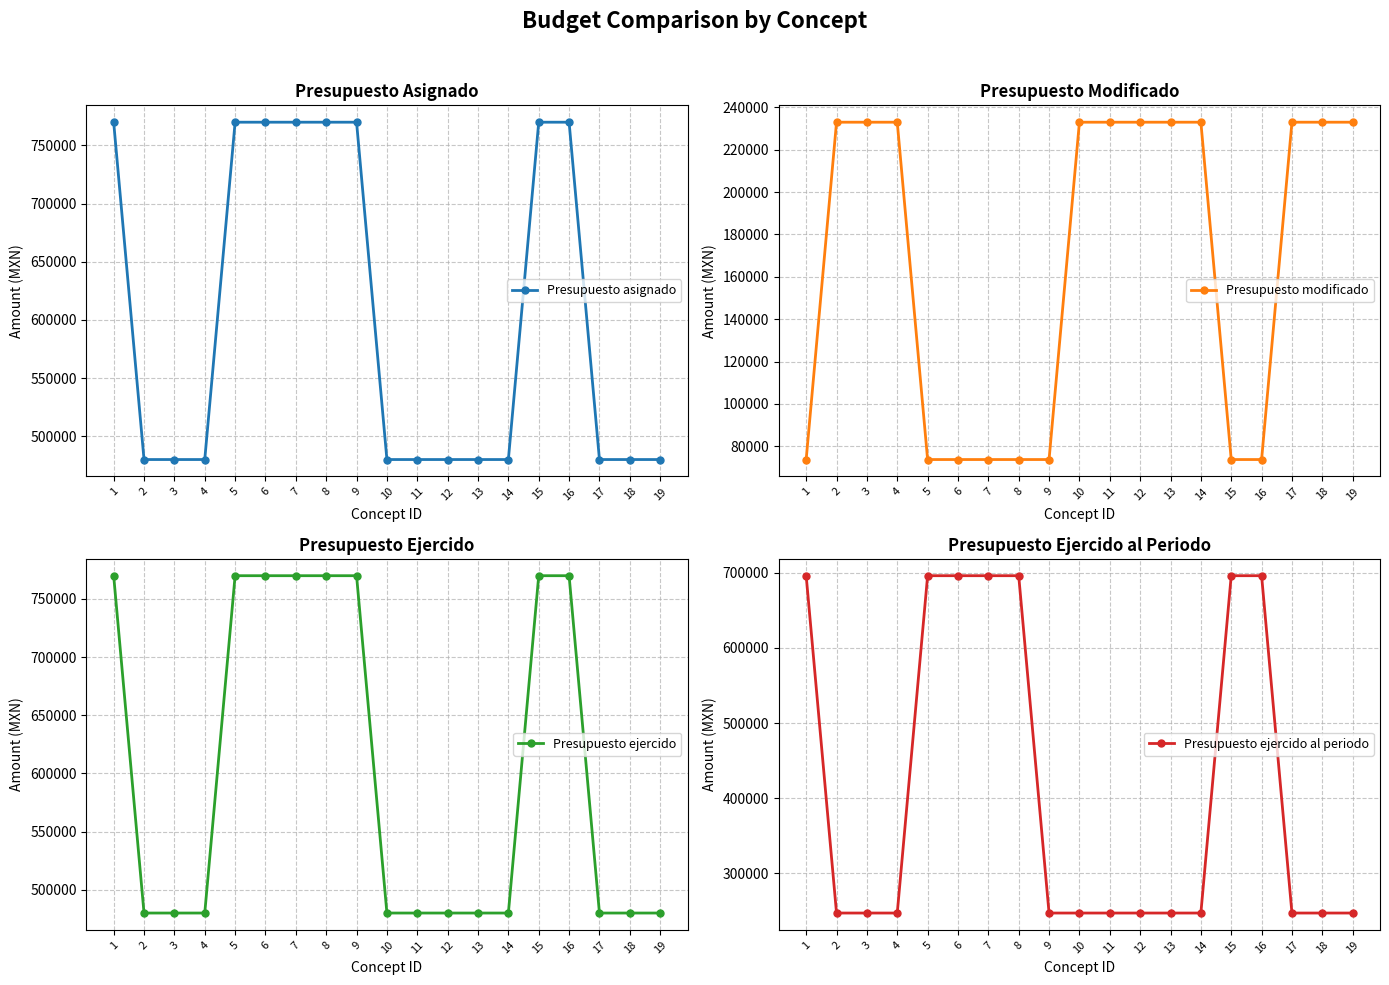

What is the maximum value shown in the chart?

770000.0